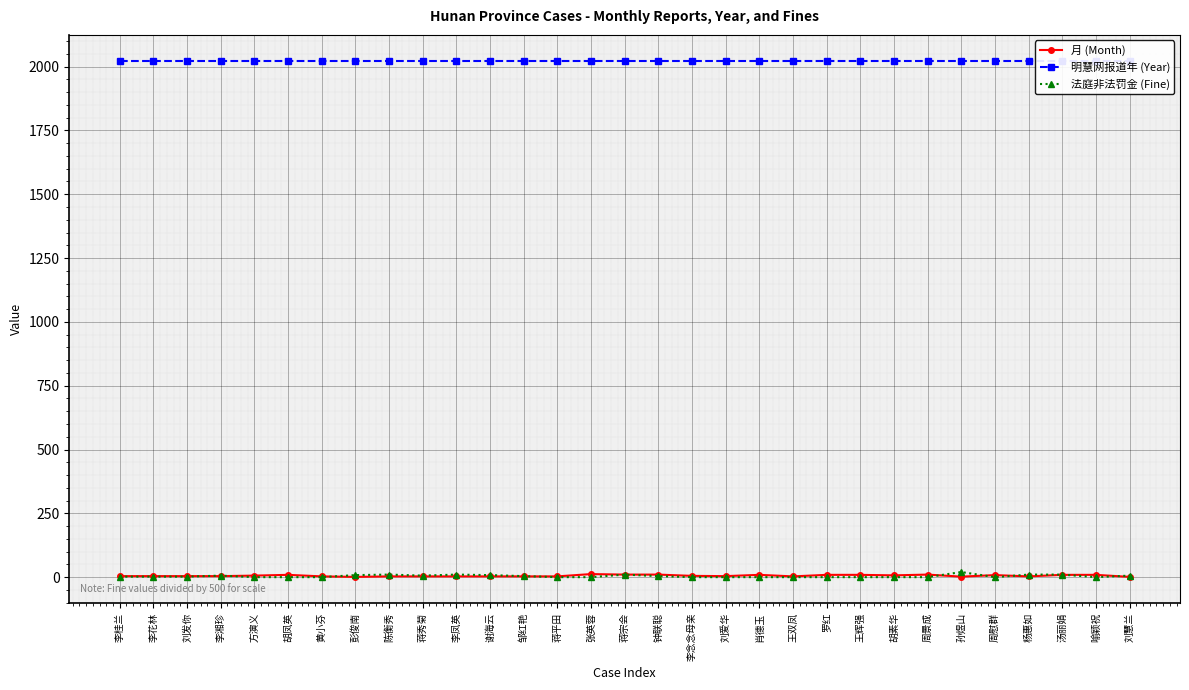

What is the maximum value for 法庭非法罚金 (Fine)?

20